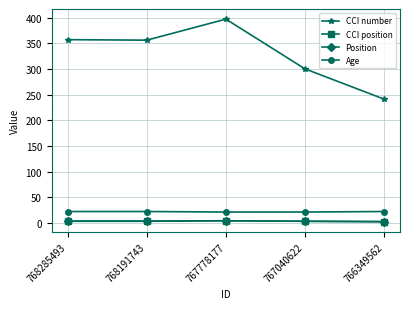

Which label corresponds to the largest value in the chart?

767778177